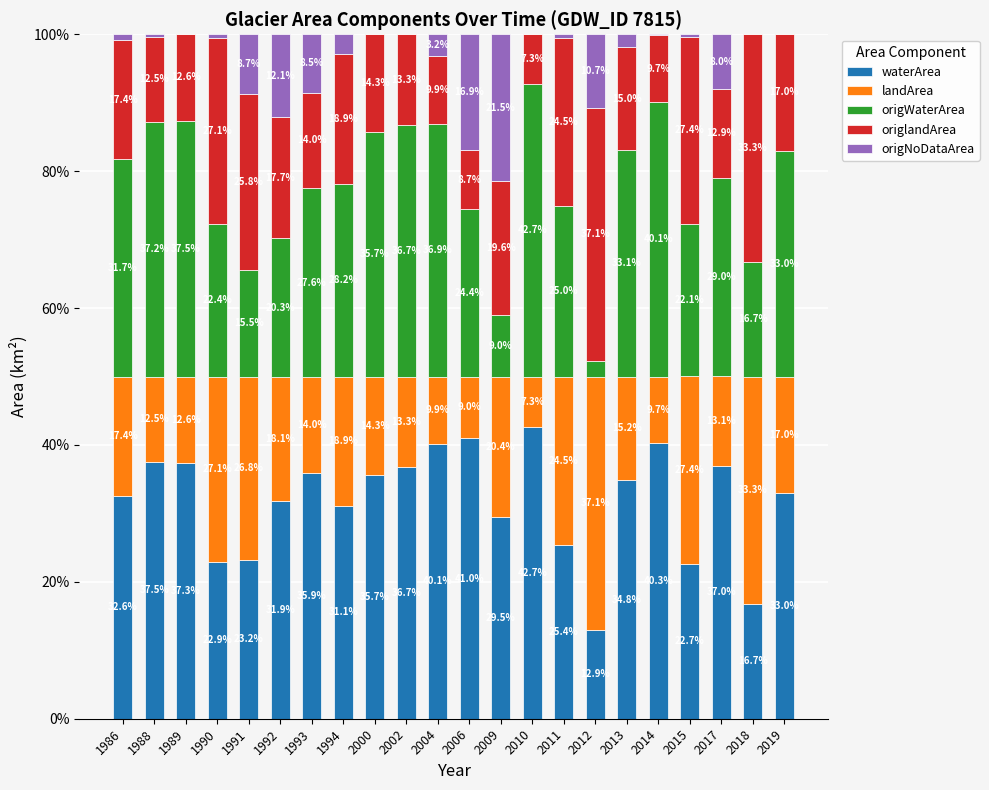

At which label is waterArea closest to 27?

2011